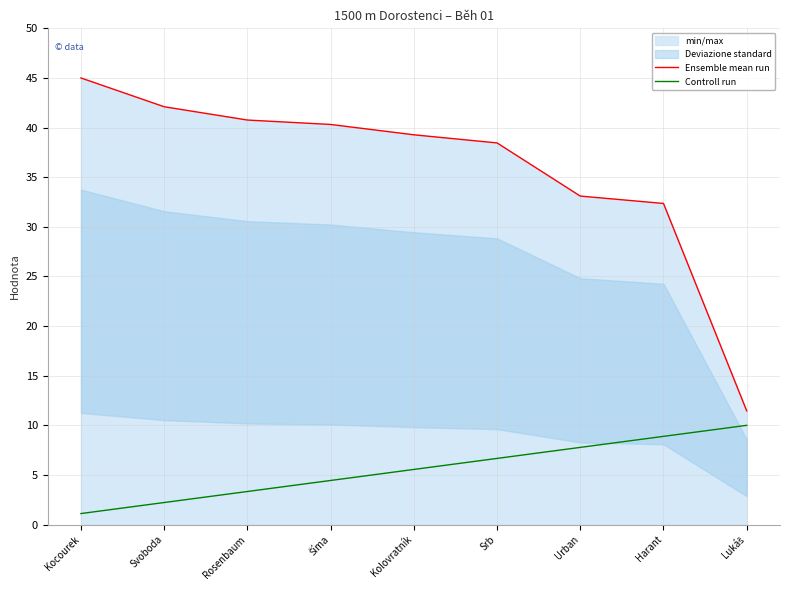

What is the difference between the Controll run values at Lukáš and Srb?

3.3